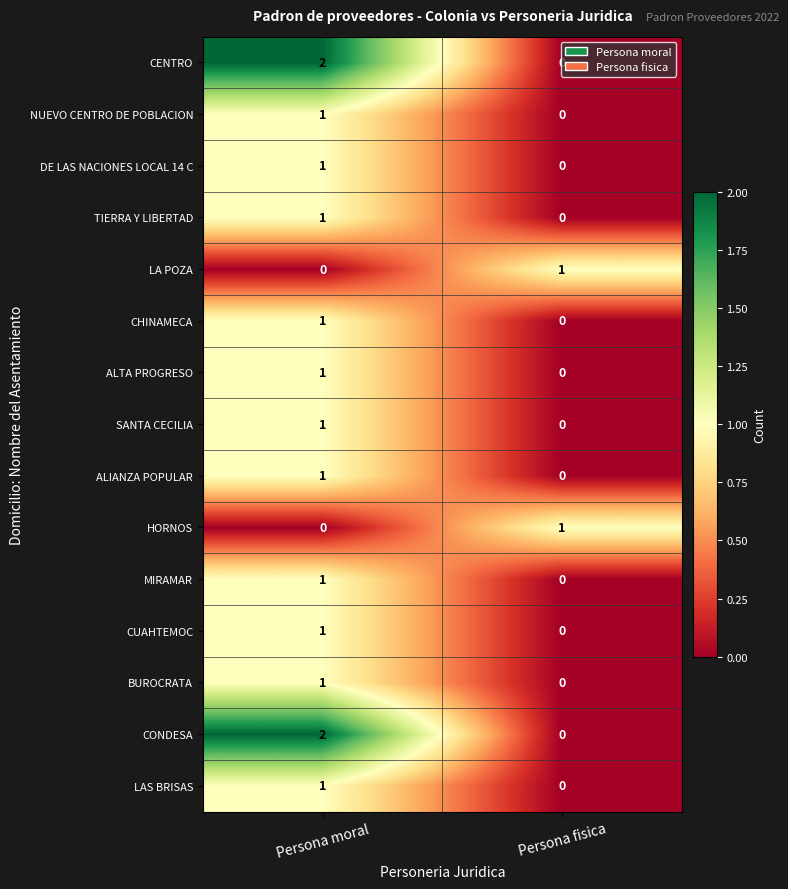

True or false: LAS BRISAS has a value of 1 at Persona moral.

True